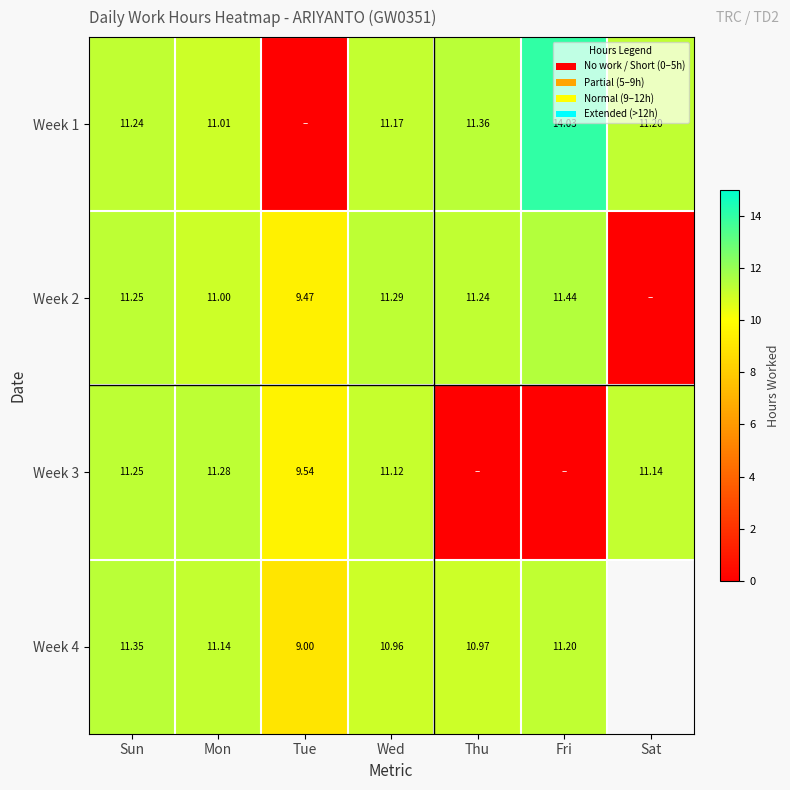

Which series changed the most between Sun and Tue?

Week 1